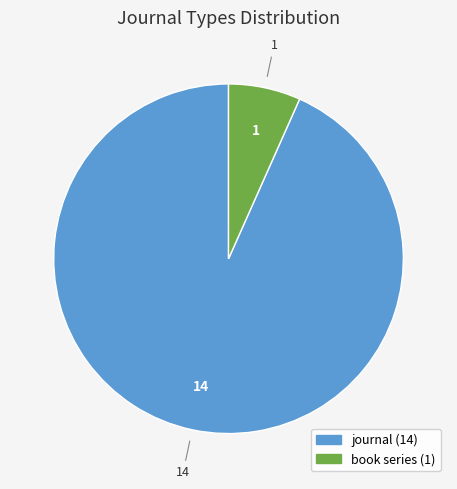

Do journal and book series together represent more than half of the pie?

Yes